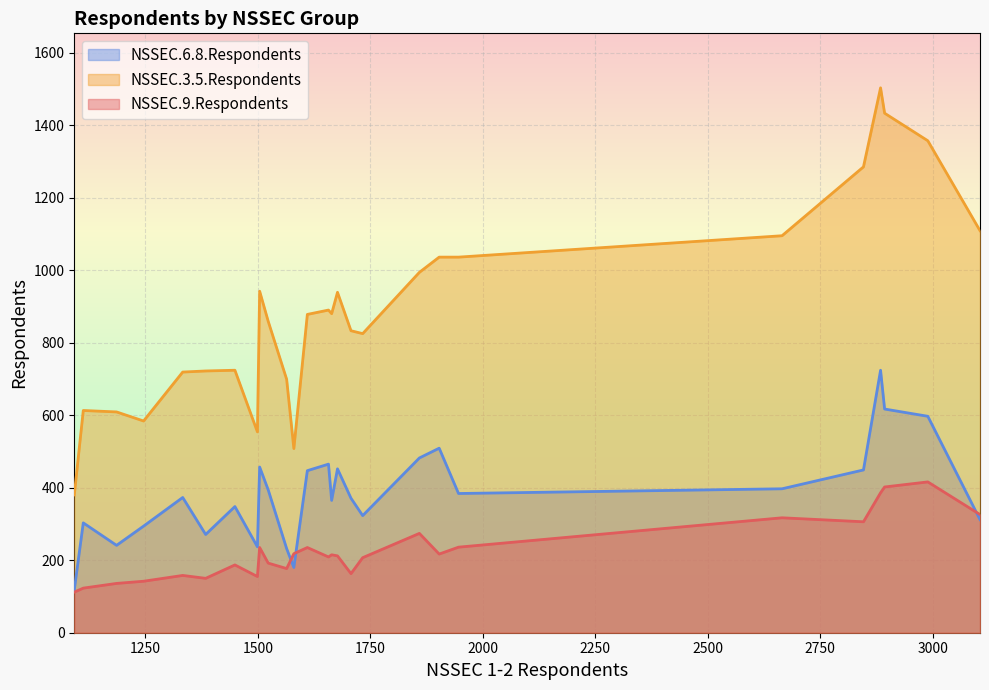

Reading right to left, list all the values displayed in this chart.

NSSEC.6.8.Respondents: Worcestershire=348	West Sussex=323	Warwickshire=294	Surrey=312	Suffolk=394	Staffordshire=482	Somerset=303	Oxfordshire=180	Nottinghamshire=465	North Yorkshire=371	Northamptonshire=447	Norfolk=452	Lincolnshire=457	Leicestershire=365	Lancashire=724	Kent=597	Hertfordshire=397	Hampshire=449	Gloucestershire=232	Essex=617	East Sussex=241	Dorset=271	Devon=384	Derbyshire=509	Cumbria=373	Cambridgeshire=237	Buckinghamshire=118
NSSEC.3.5.Respondents: Worcestershire=724	West Sussex=825	Warwickshire=584	Surrey=1109	Suffolk=859	Staffordshire=994	Somerset=613	Oxfordshire=508	Nottinghamshire=890	North Yorkshire=833	Northamptonshire=878	Norfolk=939	Lincolnshire=942	Leicestershire=880	Lancashire=1503	Kent=1357	Hertfordshire=1095	Hampshire=1285	Gloucestershire=699	Essex=1433	East Sussex=609	Dorset=722	Devon=1036	Derbyshire=1036	Cumbria=719	Cambridgeshire=554	Buckinghamshire=380
NSSEC.9.Respondents: Worcestershire=187	West Sussex=207	Warwickshire=142	Surrey=326	Suffolk=192	Staffordshire=274	Somerset=123	Oxfordshire=218	Nottinghamshire=209	North Yorkshire=163	Northamptonshire=235	Norfolk=212	Lincolnshire=235	Leicestershire=215	Lancashire=386	Kent=416	Hertfordshire=317	Hampshire=306	Gloucestershire=177	Essex=402	East Sussex=136	Dorset=150	Devon=236	Derbyshire=217	Cumbria=158	Cambridgeshire=155	Buckinghamshire=112